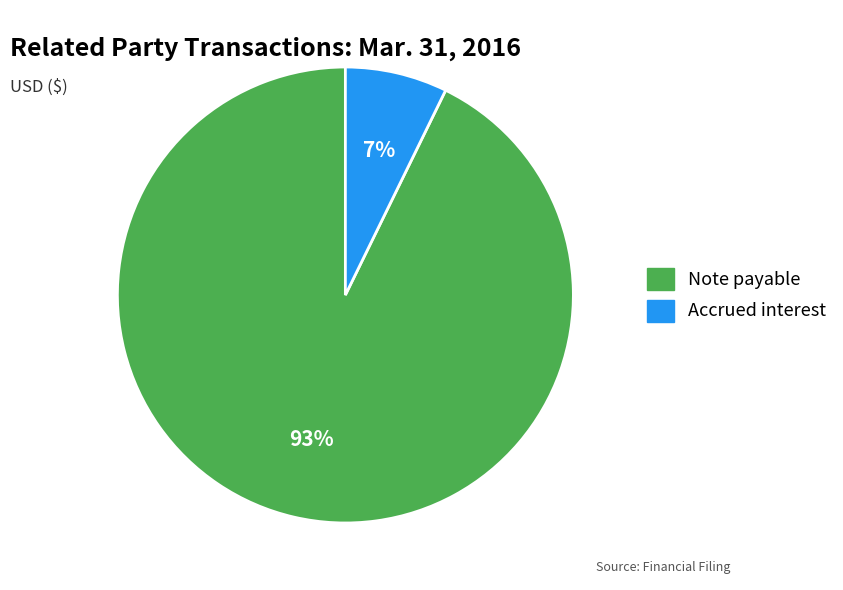

Between Accrued interest and Note payable, which is larger?

Note payable